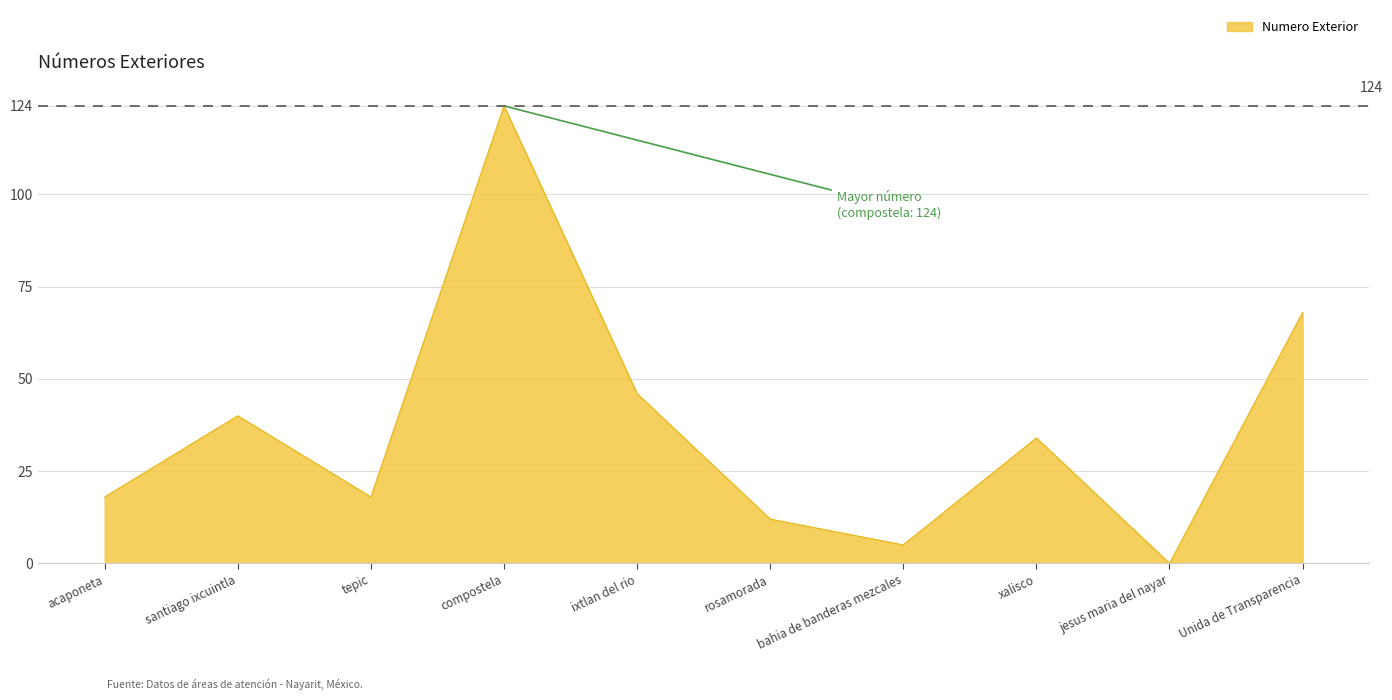

At which category does the data reach its first local peak?

santiago ixcuintla